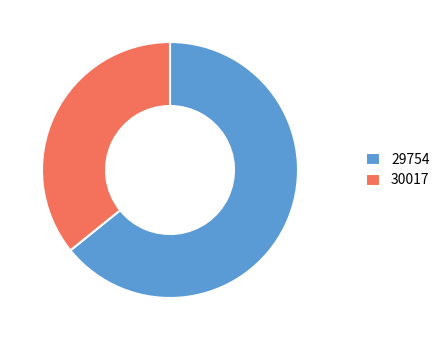

Is the sum of 30017 and 29754 greater than half?

Yes